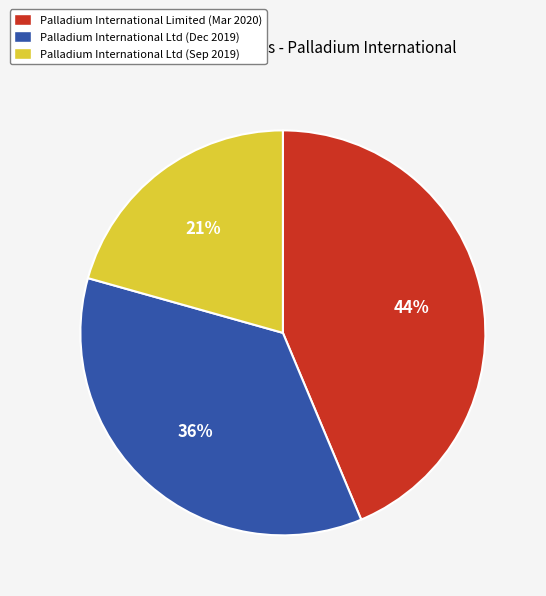

What is the ratio of the value at Palladium International Limited (Mar 2020) to the value at Palladium International Ltd (Sep 2019)?

2.1